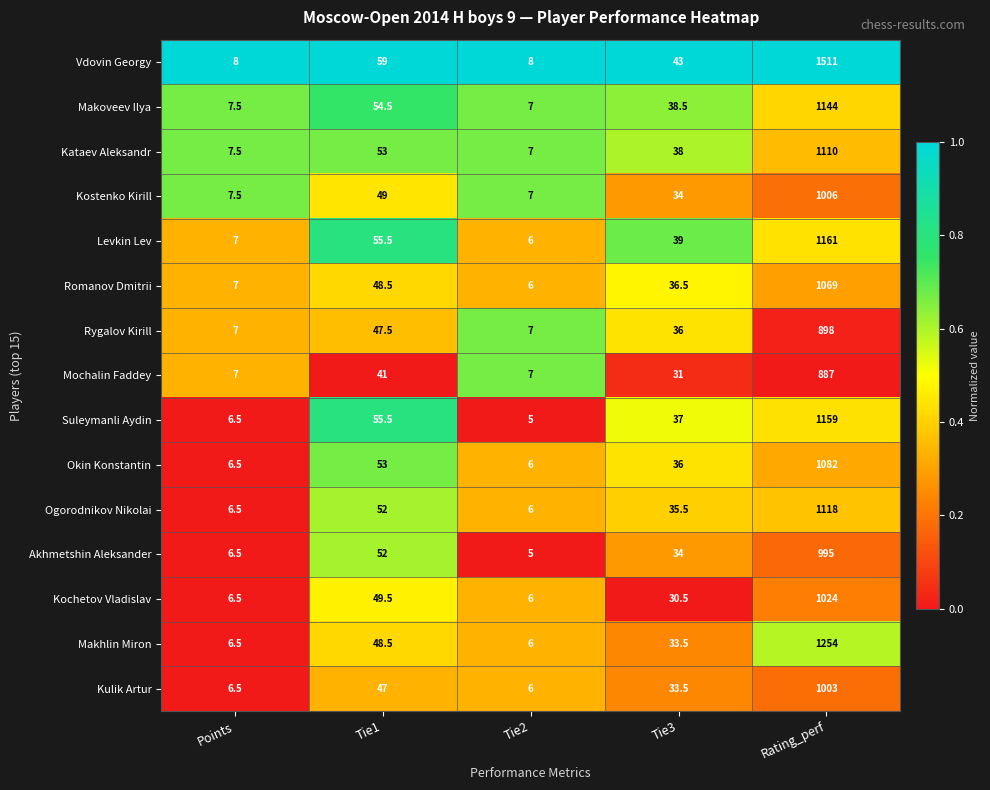

What is the average value of the Makoveev Ilya series?

250.3